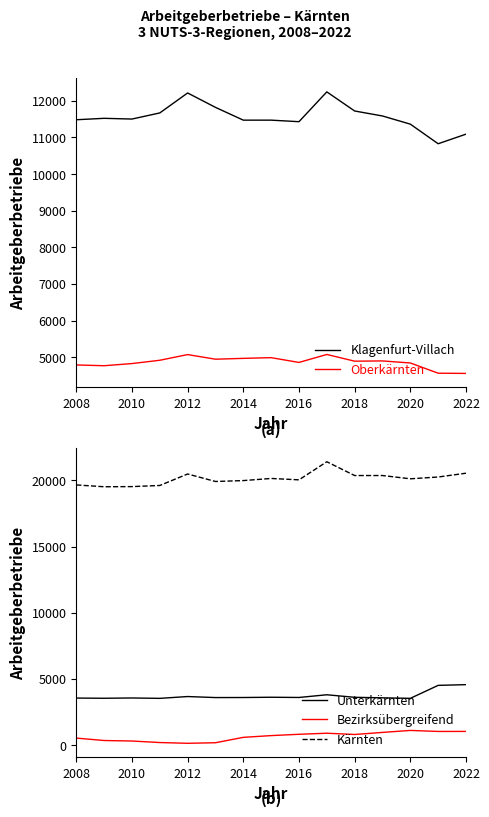

True or false: Unterkärnten and Bezirksübergreifend intersect in this chart.

False